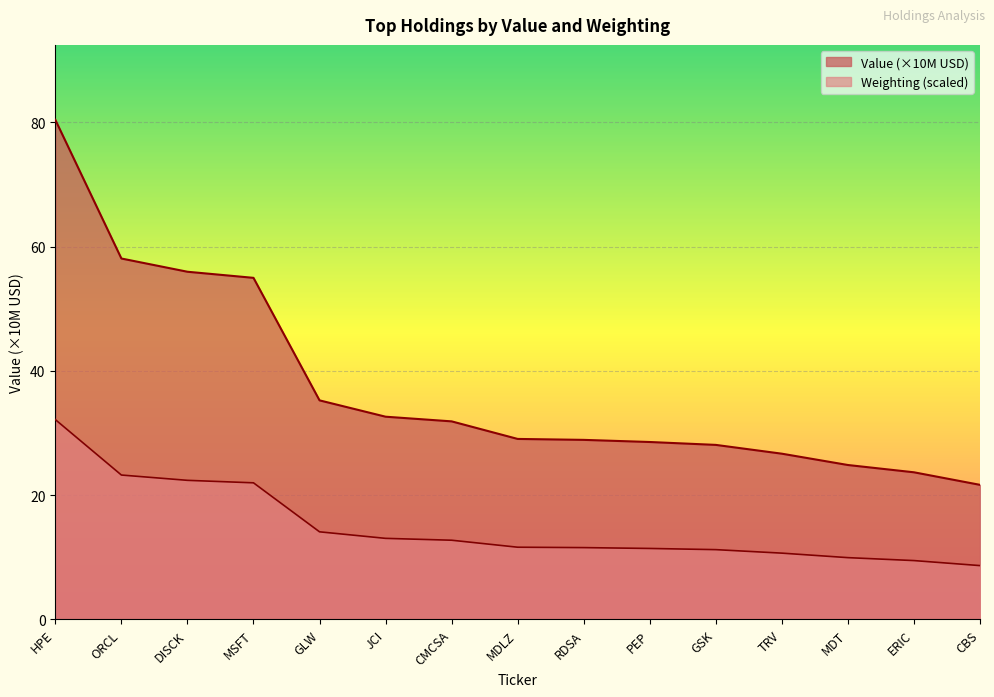

What is the sum of the Value values at MDLZ and DISCK?

85.0